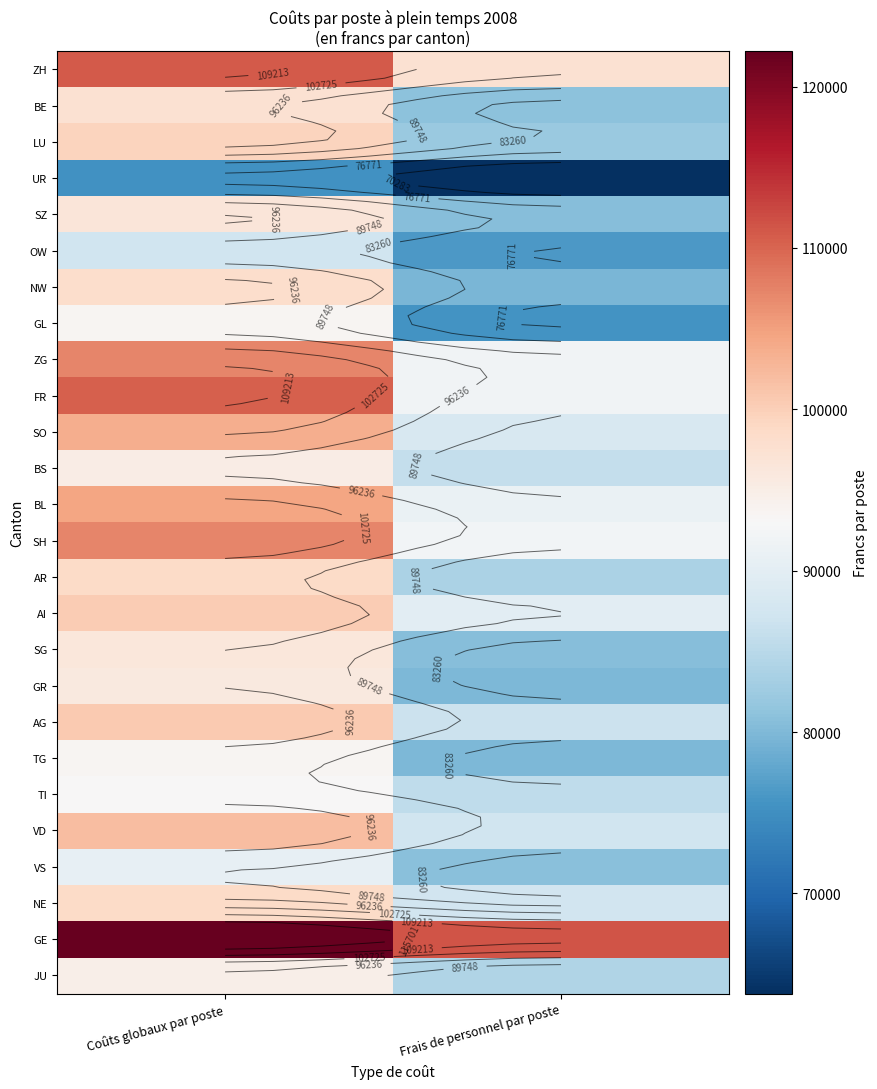

What is the difference between the highest and lowest values at Coûts globaux par poste?

46864